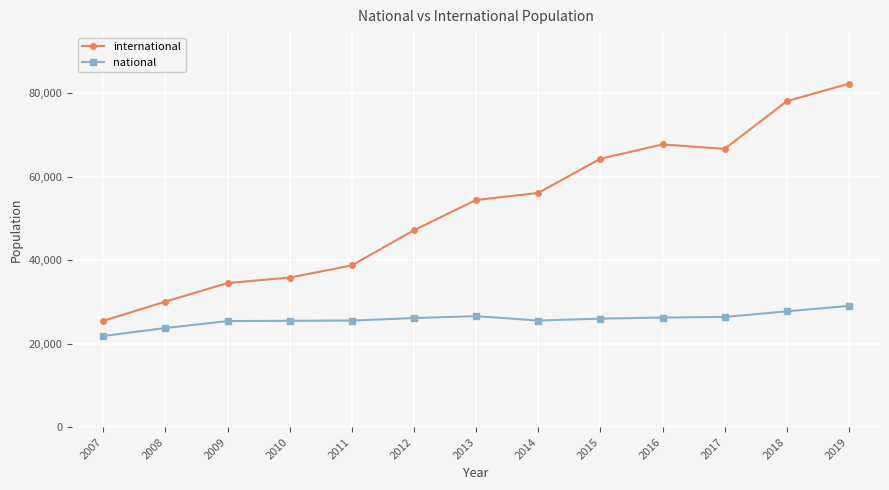

At which category is the sum across all series the highest?

2019